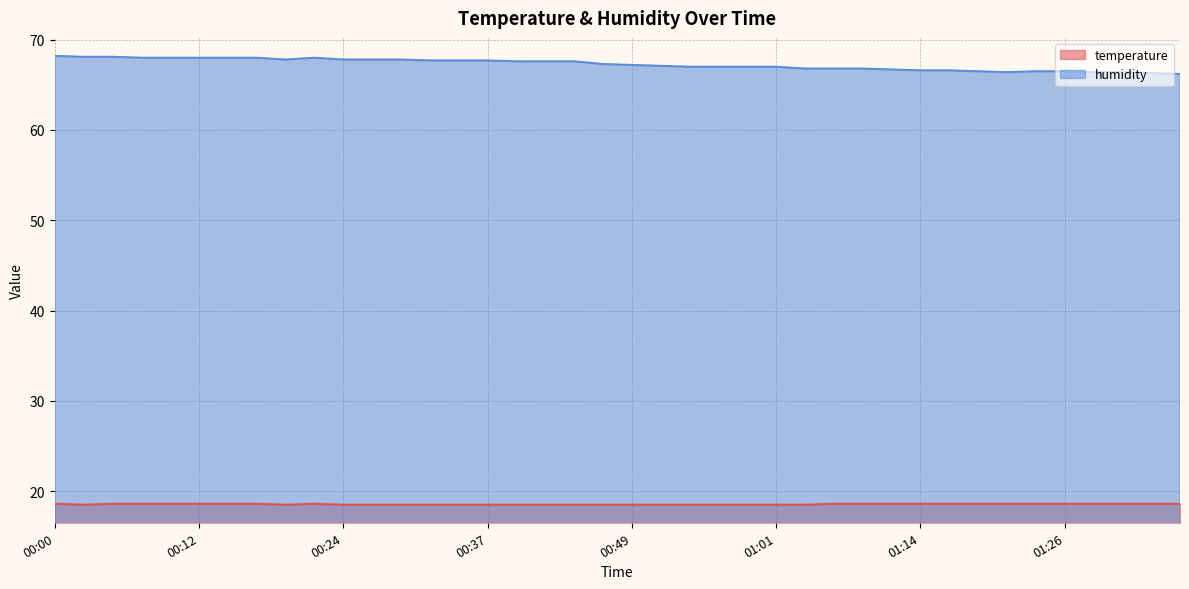

What is the total value across all series at 01:26?

85.1